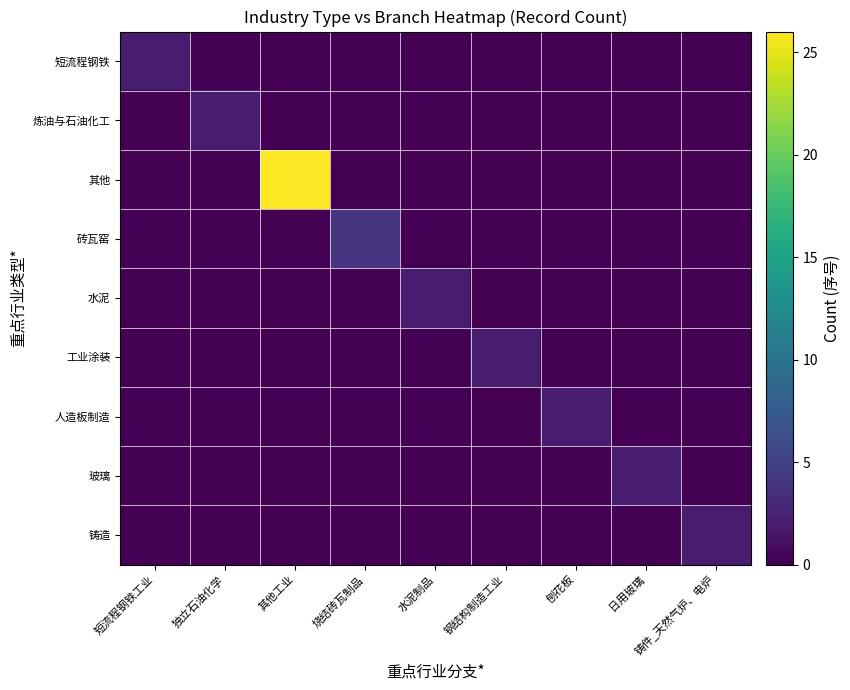

Which series changed the most between 水泥制品 and 日用玻璃?

水泥